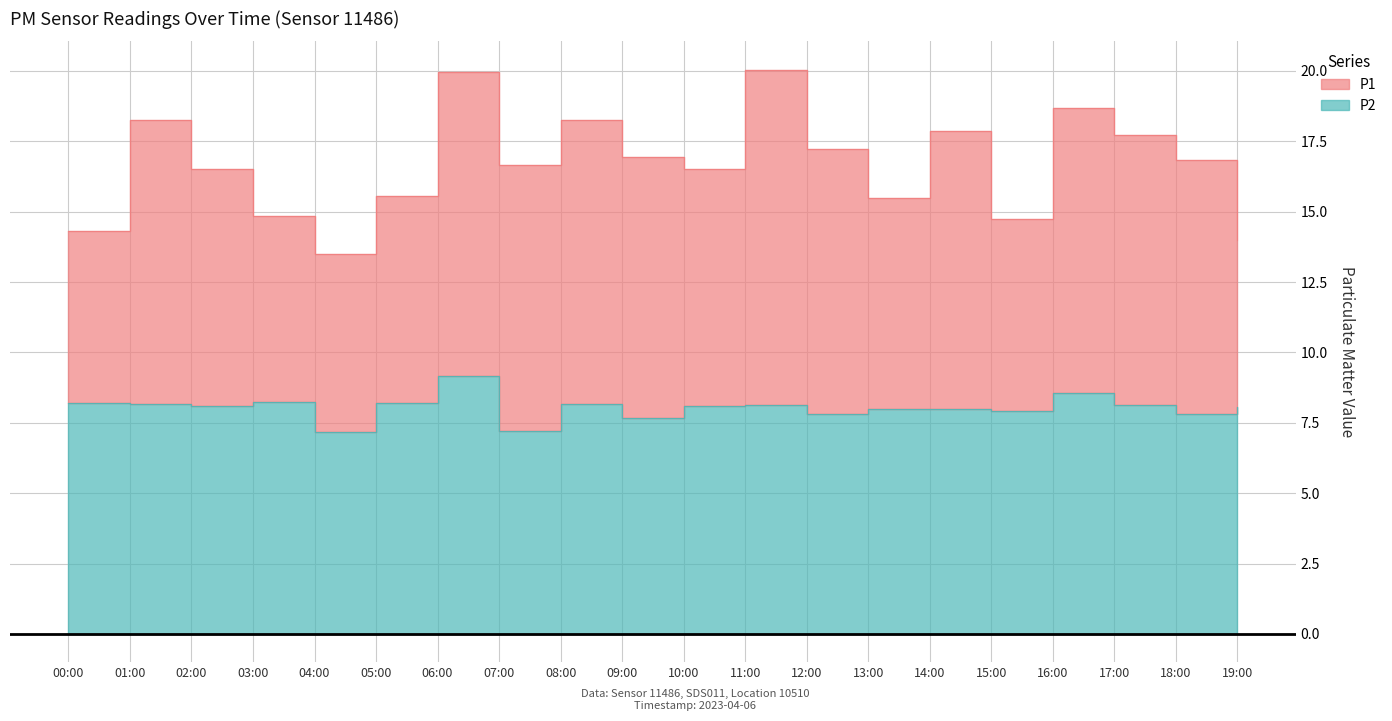

Is the value of P1 at 18:00 greater than the value of P2 at 14:00?

Yes